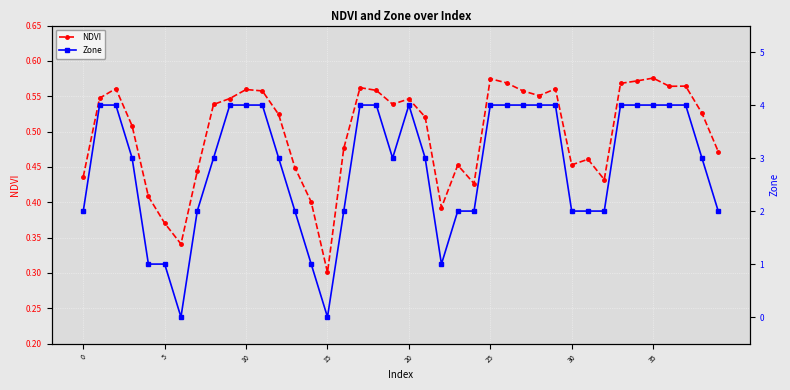

True or false: NDVI has more than 1 interior local peaks.

True